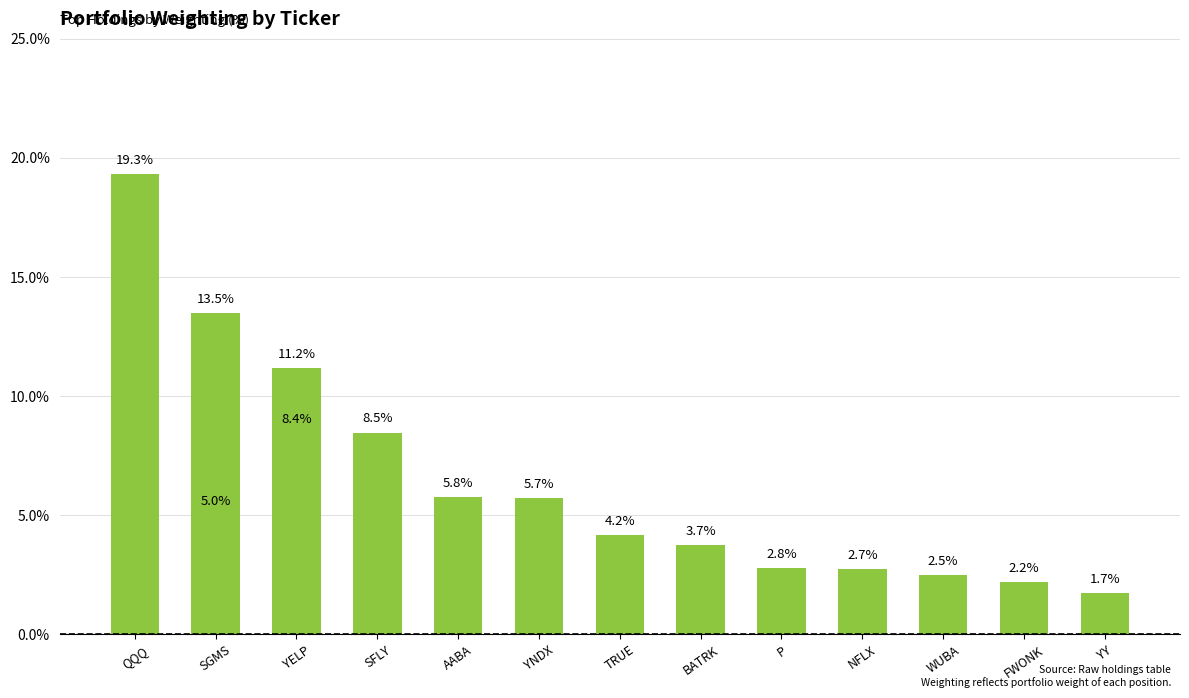

What is the difference between the maximum and minimum values?

17.6